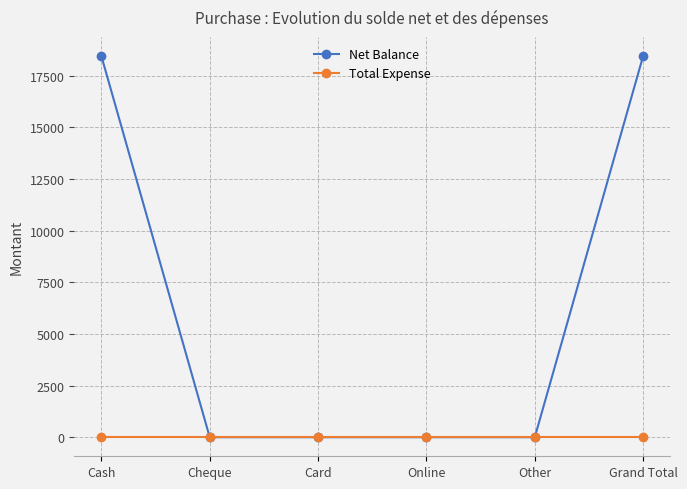

Which series changed the most between Cash and Card?

Net Balance